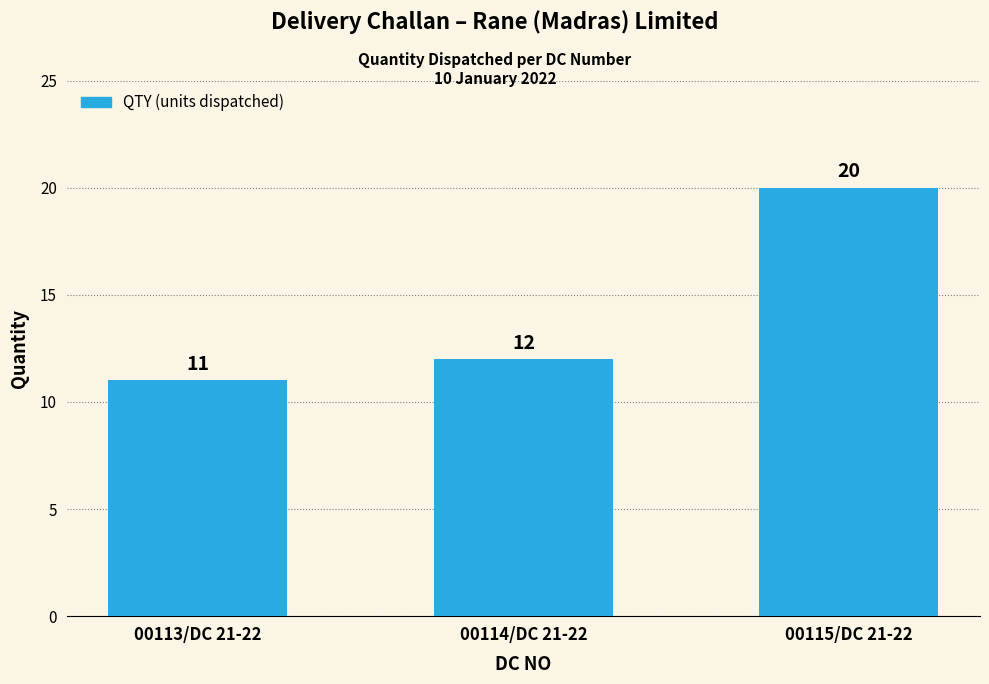

What is the sum of the values at 00115/DC 21-22 and 00114/DC 21-22?

32